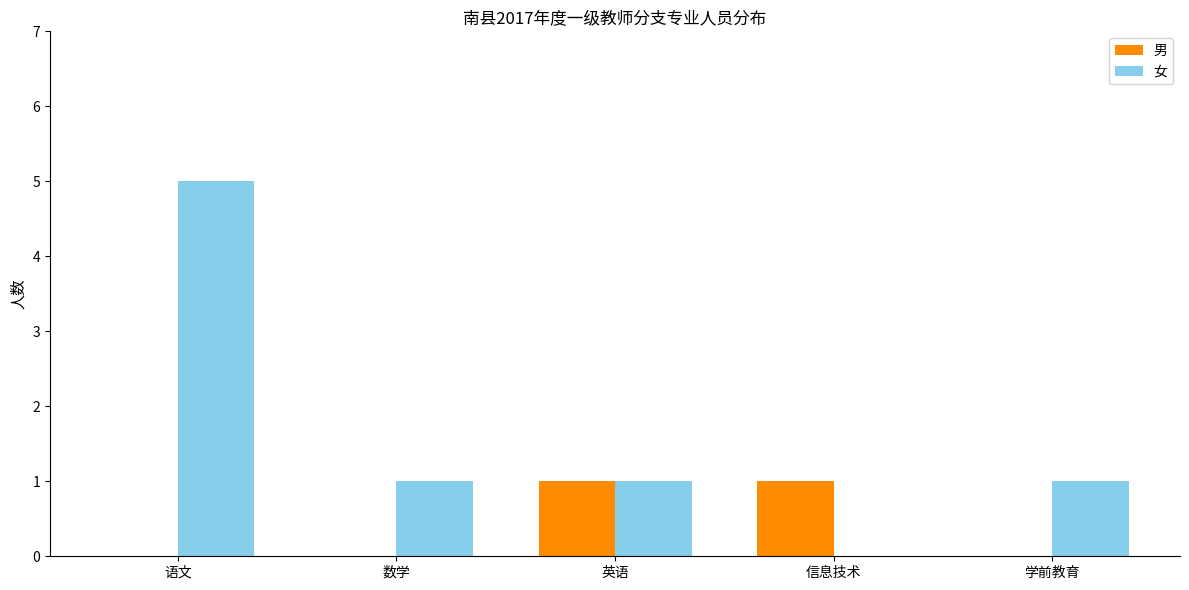

Which series changed the most between 语文 and 数学?

女